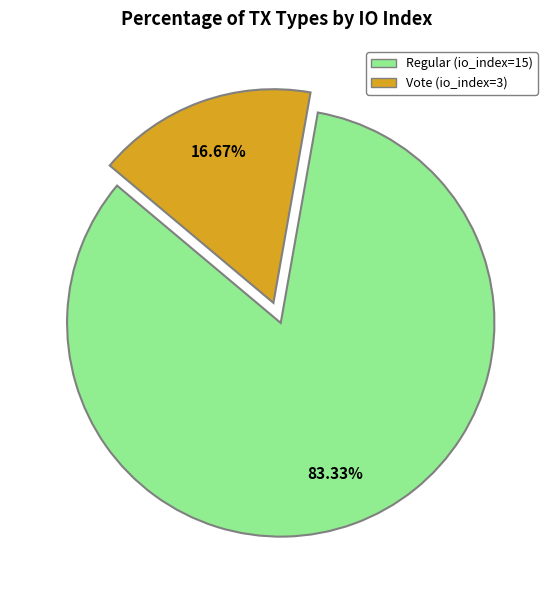

Does Regular (io_index=15) account for over 50% of the chart?

Yes